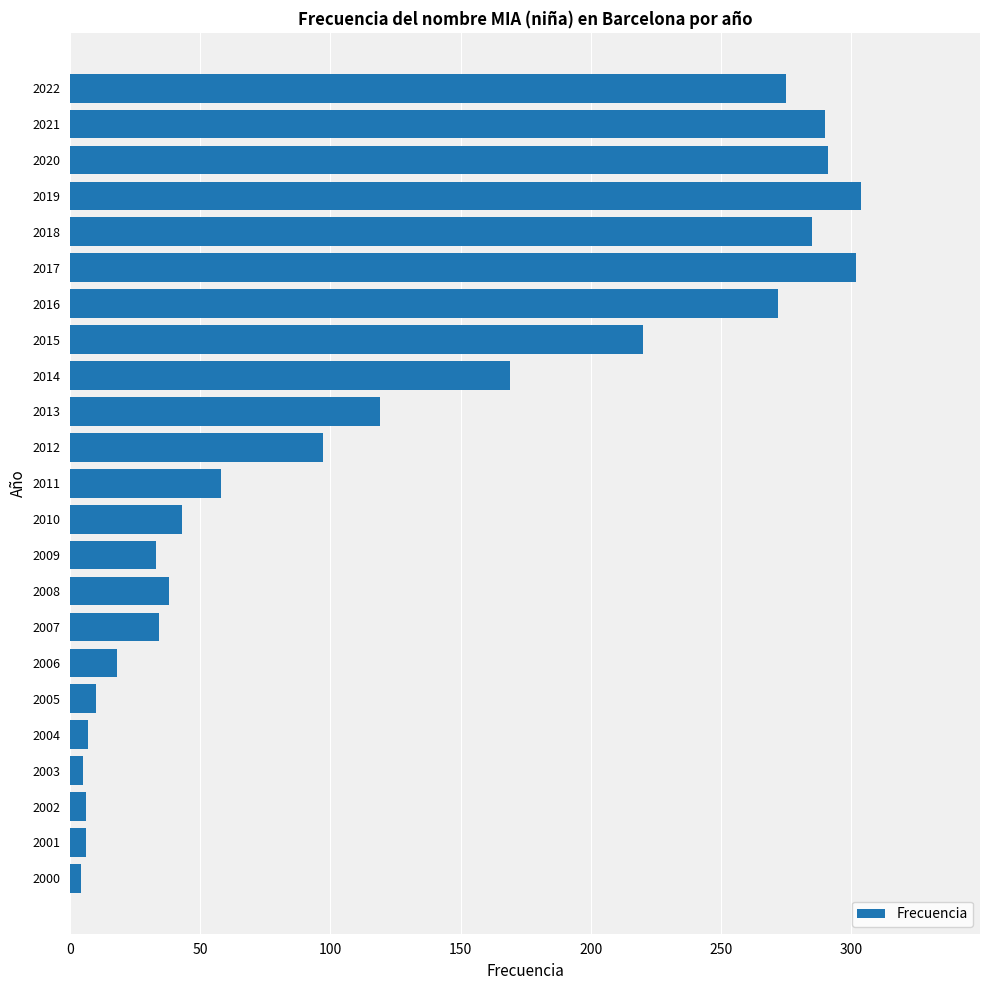

What is the sum of all values?

2886